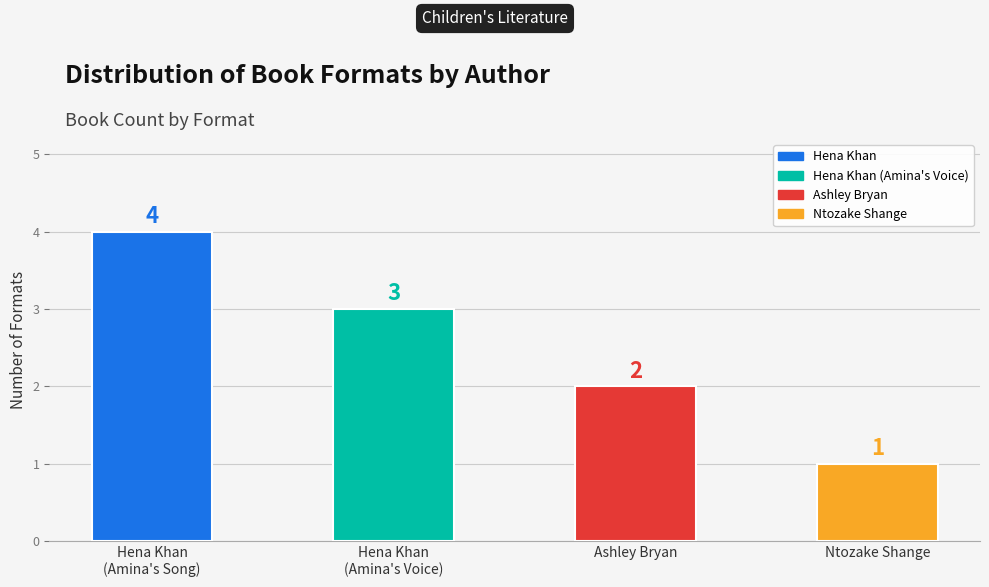

What position from the left is Ntozake Shange?

4